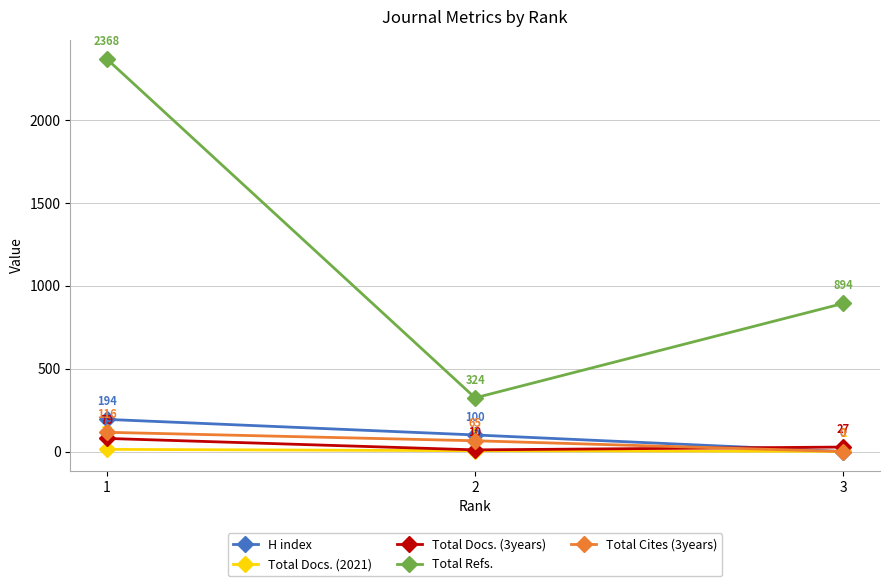

At which label does Total Cites (3years) first exceed 65?

1